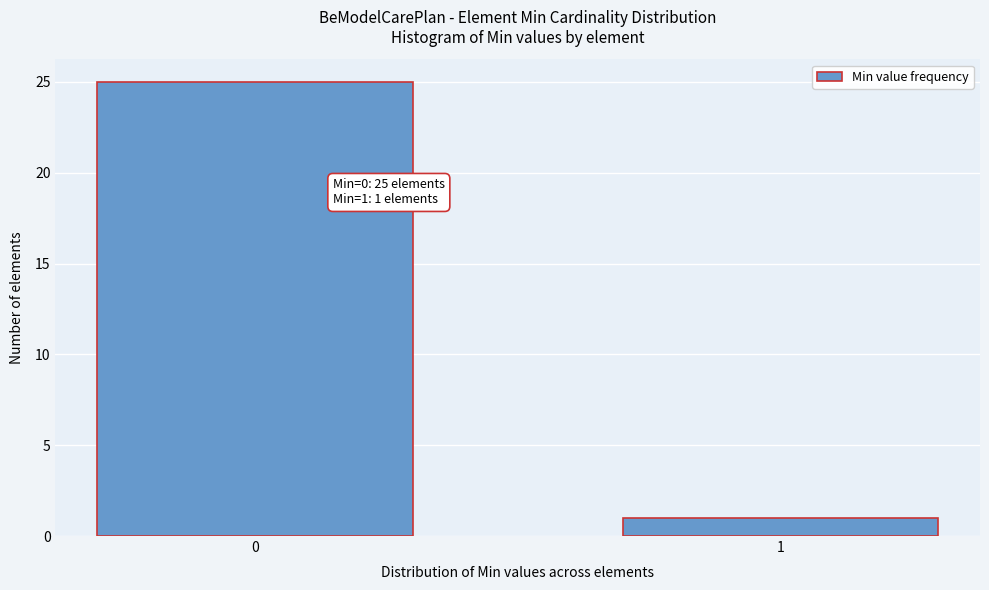

Reading right to left, transcribe all the data shown in this chart.

1=1	0=25